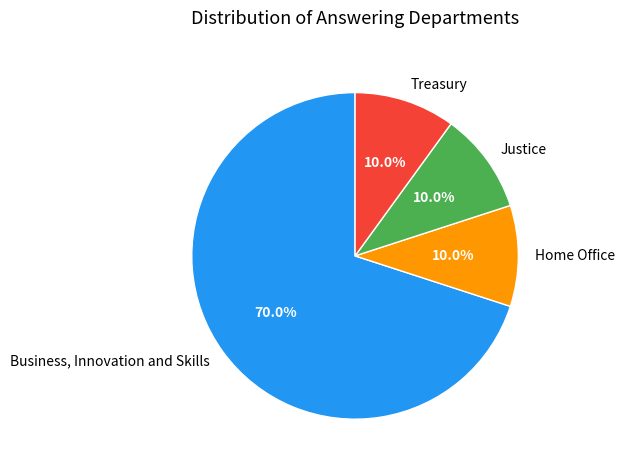

How many segments does this pie chart have?

4